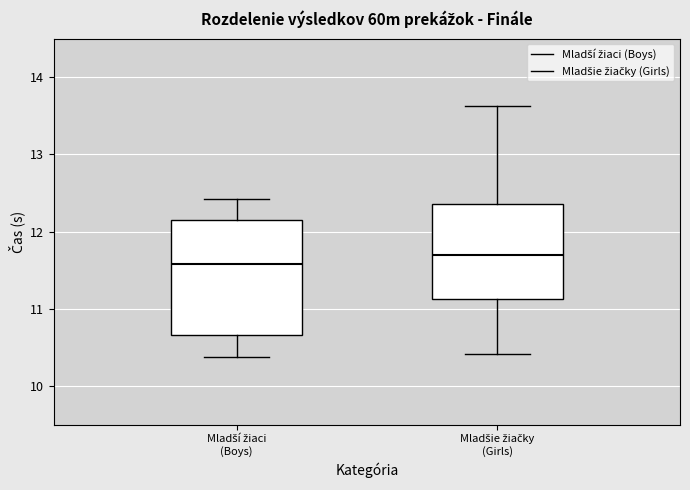

Reading left to right, transcribe this box plot: for each box, give where its median line is, the range the box spans, and where its two whiskers end, as read against the y-axis. The values are not printed on the chart, so give them approximately, as read against the axis.

Mladší žiaci (Boys): median 11.6, box 10.7 to 12.1, whiskers 10.4 to 12.4
Mladšie žiačky (Girls): median 11.7, box 11.1 to 12.4, whiskers 10.4 to 13.6